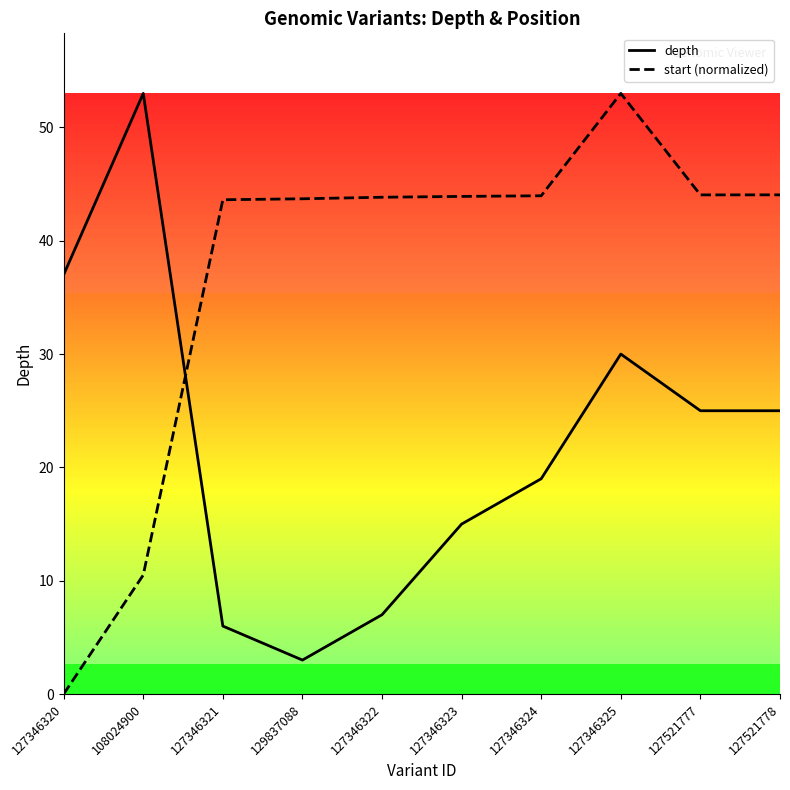

Count the number of data series in this chart.

2